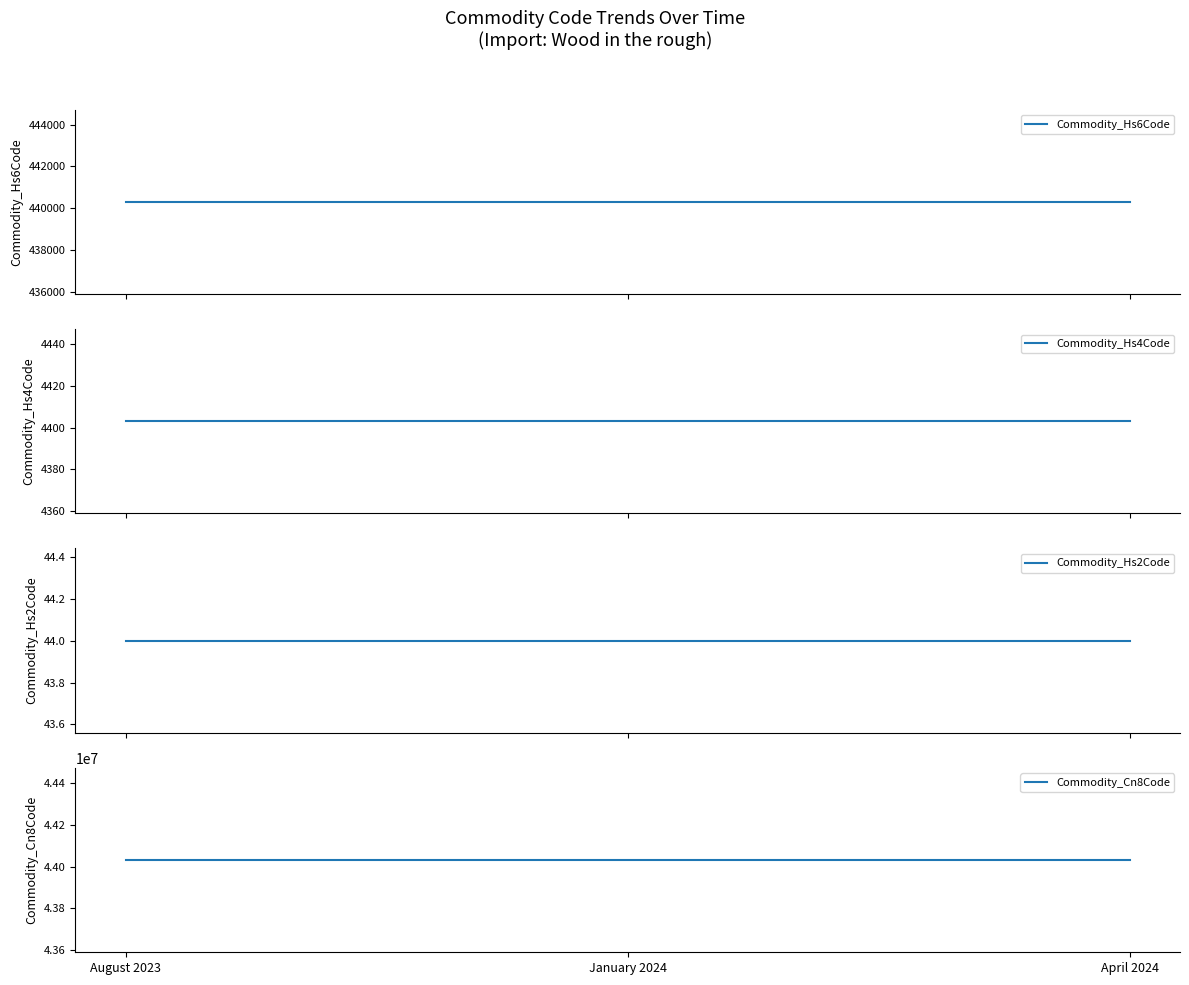

What position from the right is August 2023?

3